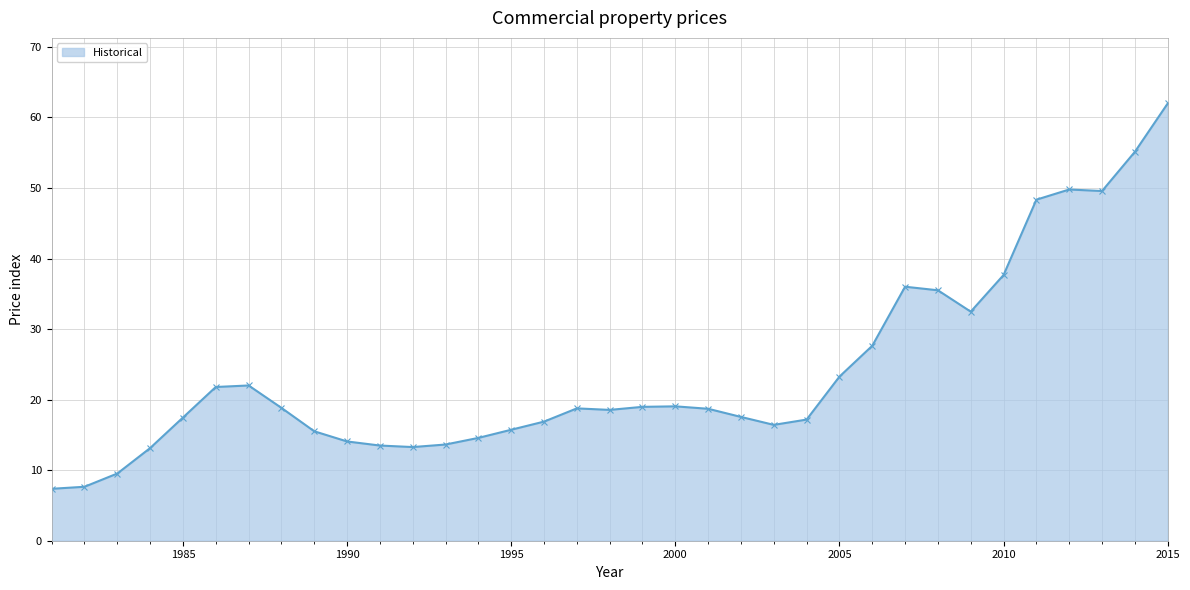

What is the difference between the second highest and minimum values?

47.8